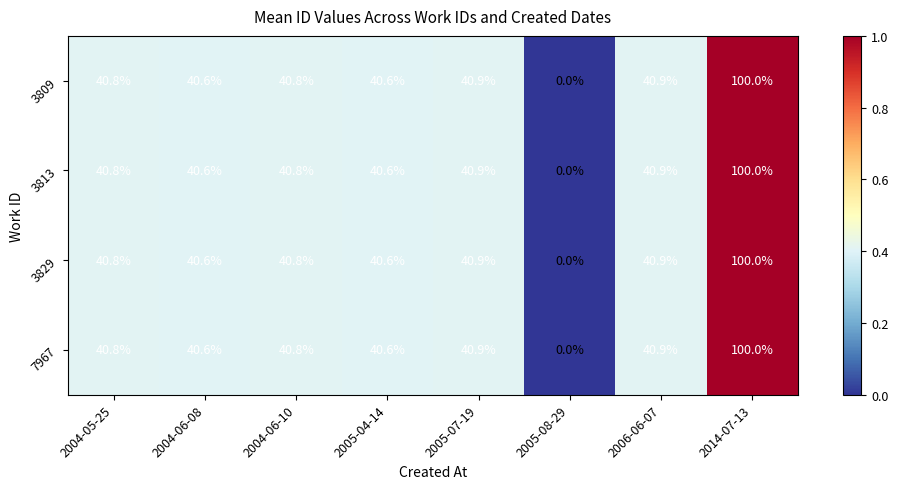

How many data points in 7967 are less than 40?

1